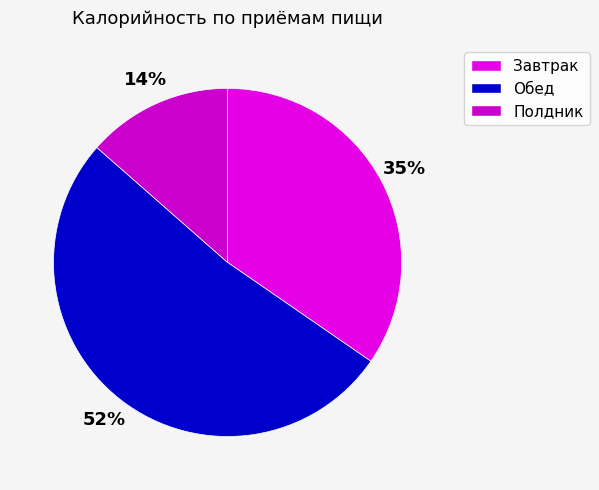

What is the change in value from Завтрак to Полдник?

-339.7